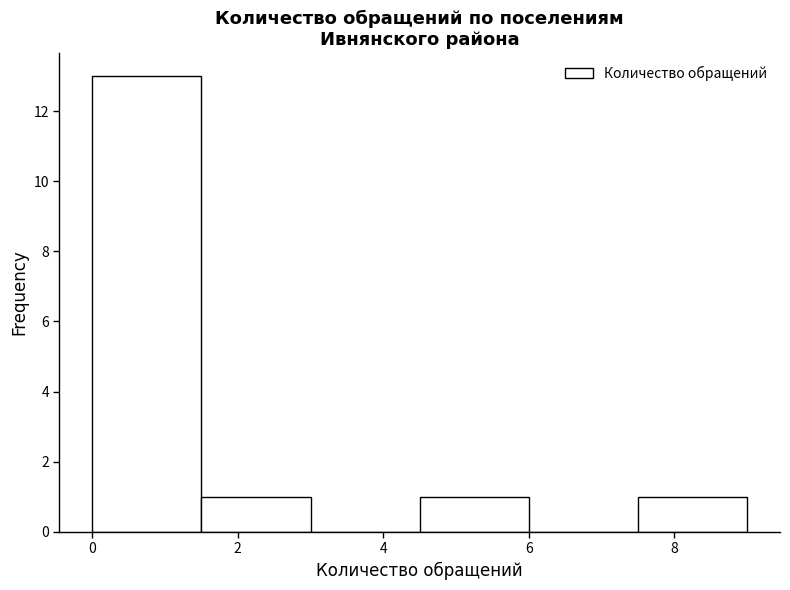

What is the height of the bar covering 1.5 to 3.0 on the x-axis? Neither the bar edges nor the heights are printed on the chart, so give them approximately, as read against the axes.

1